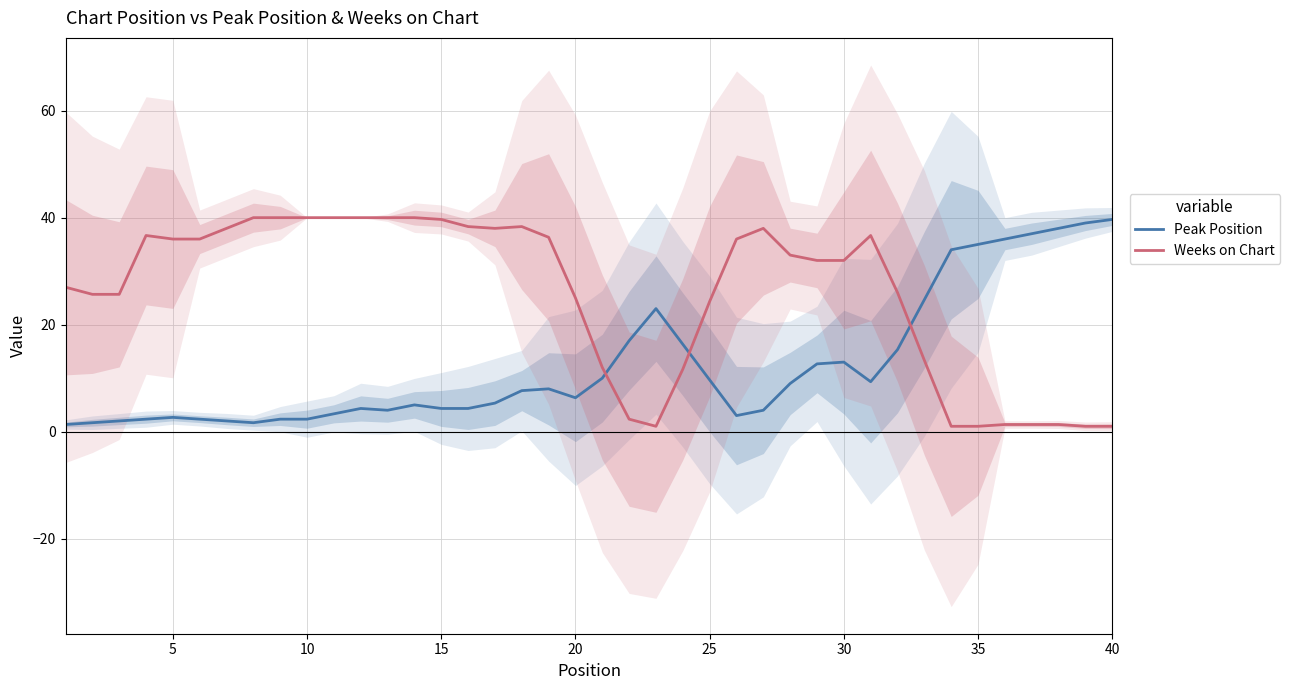

What are all the series names shown in the legend?

Peak Position, Weeks on Chart